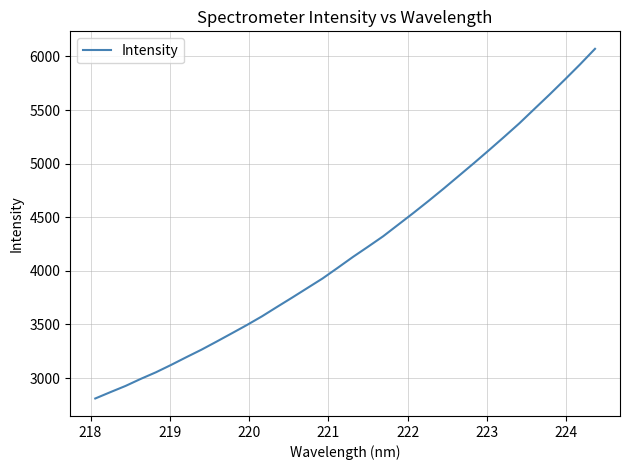

What is the difference between the maximum and minimum values?

3262.2